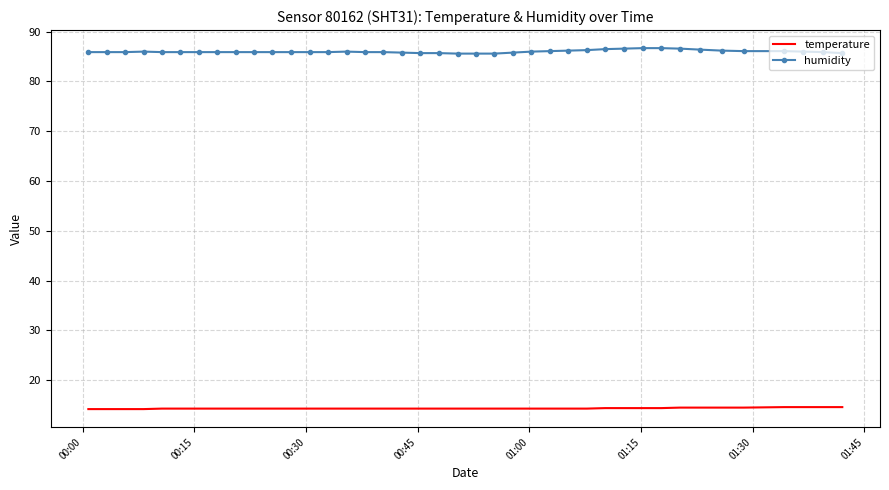

What are all the series names shown in the legend?

temperature, humidity